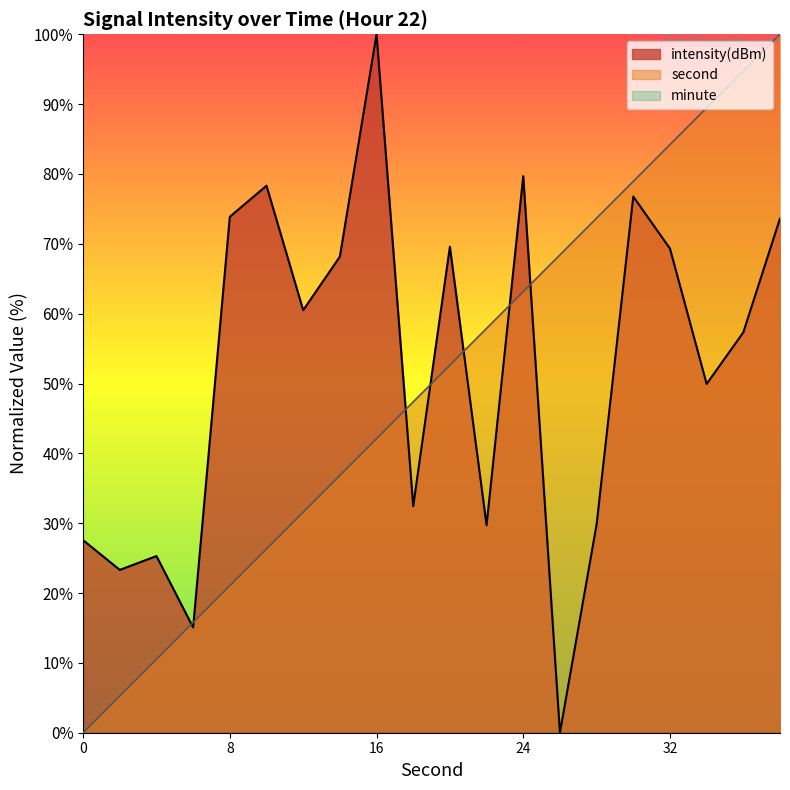

How many positive values does the second series have?

19